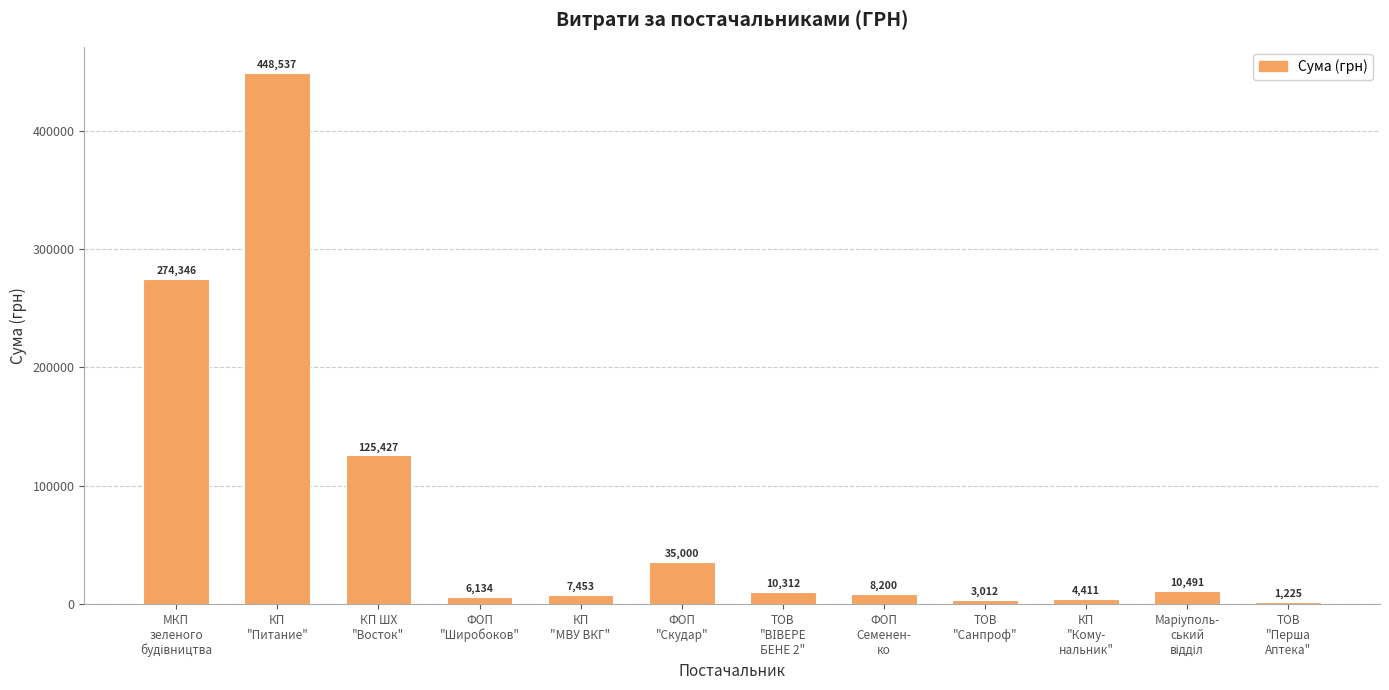

How many series are shown in this chart?

1